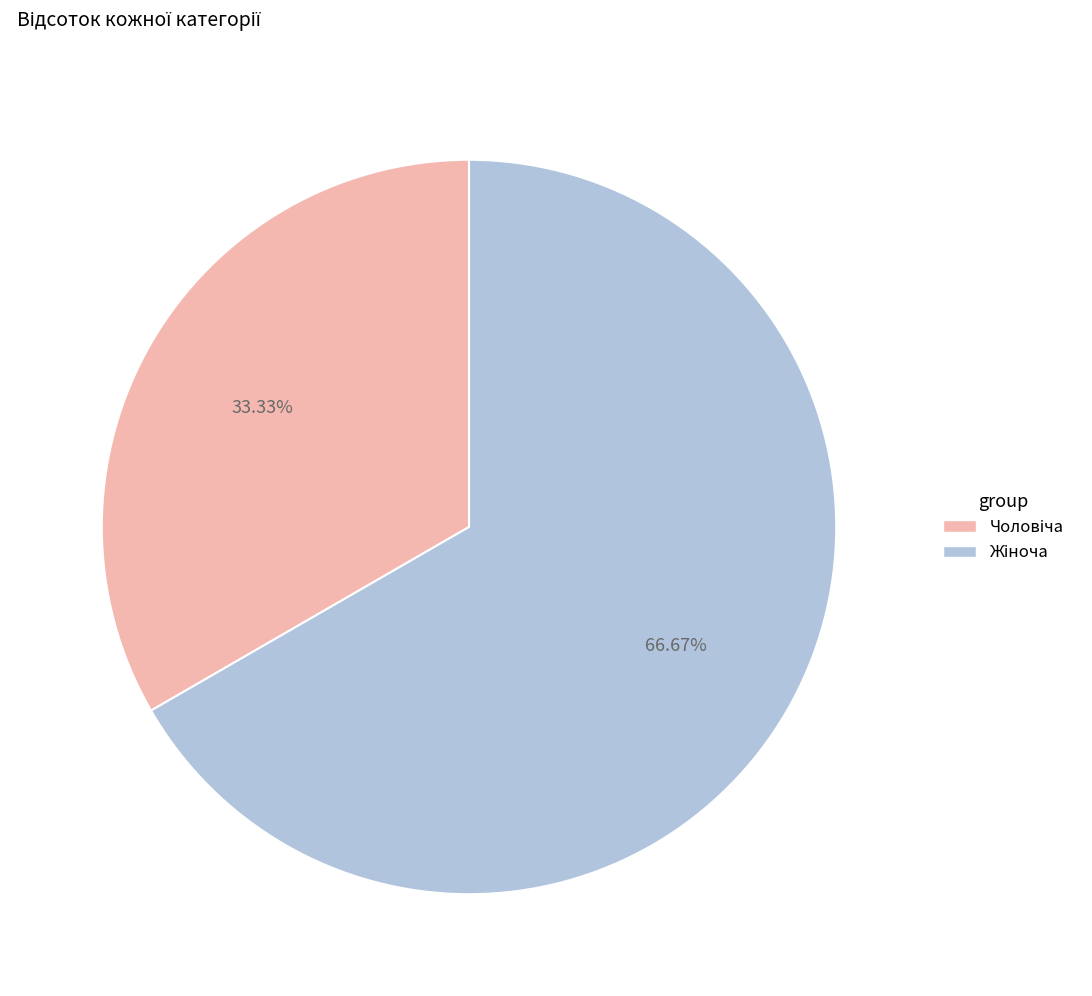

Does any single category account for the majority?

Yes